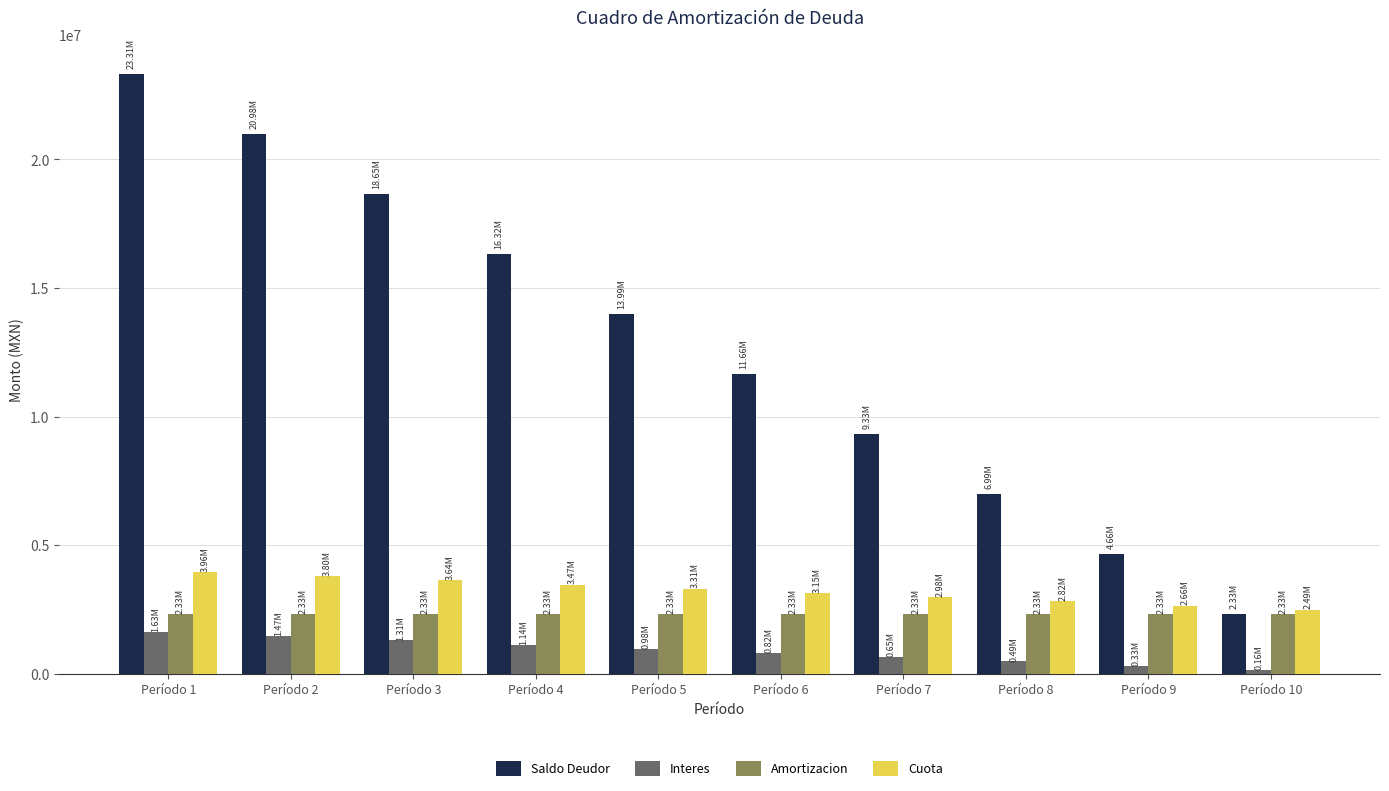

What is the approximate value of Amortizacion at Período 7?

2331409.5